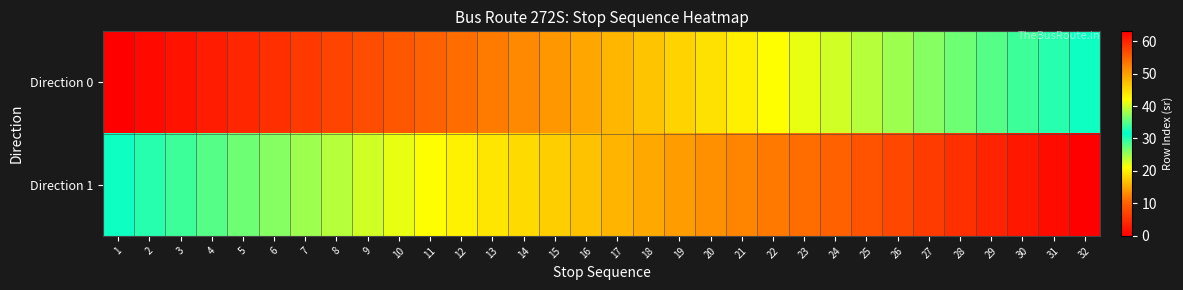

Reading left to right, list all the values displayed in this chart.

Direction 0: 1=0	2=1	3=2	4=3	5=4	6=5	7=6	8=7	9=8	10=9	11=10	12=11	13=12	14=13	15=14	16=15	17=16	18=17	19=18	20=19	21=20	22=21	23=22	24=23	25=24	26=25	27=26	28=27	29=28	30=29	31=30	32=31
Direction 1: 1=32	2=33	3=34	4=35	5=36	6=37	7=38	8=39	9=40	10=41	11=42	12=43	13=44	14=45	15=46	16=47	17=48	18=49	19=50	20=51	21=52	22=53	23=54	24=55	25=56	26=57	27=58	28=59	29=60	30=61	31=62	32=63